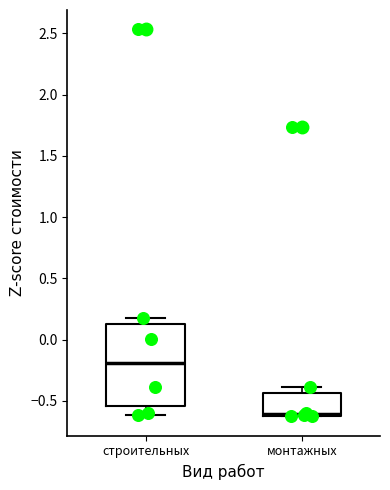

Reading left to right, read every box against the y-axis: the position of its median line, the range the box covers, and the ends of its whiskers. The values are not printed on the chart, so give them approximately, as read against the axis.

строительных: median -0.20, box -0.55 to 0.15, whiskers -0.60 to 0.15 (just above the box's upper edge)
монтажных: median -0.60 (just above the box's lower edge), box -0.60 to -0.45, whiskers -0.65 to -0.40